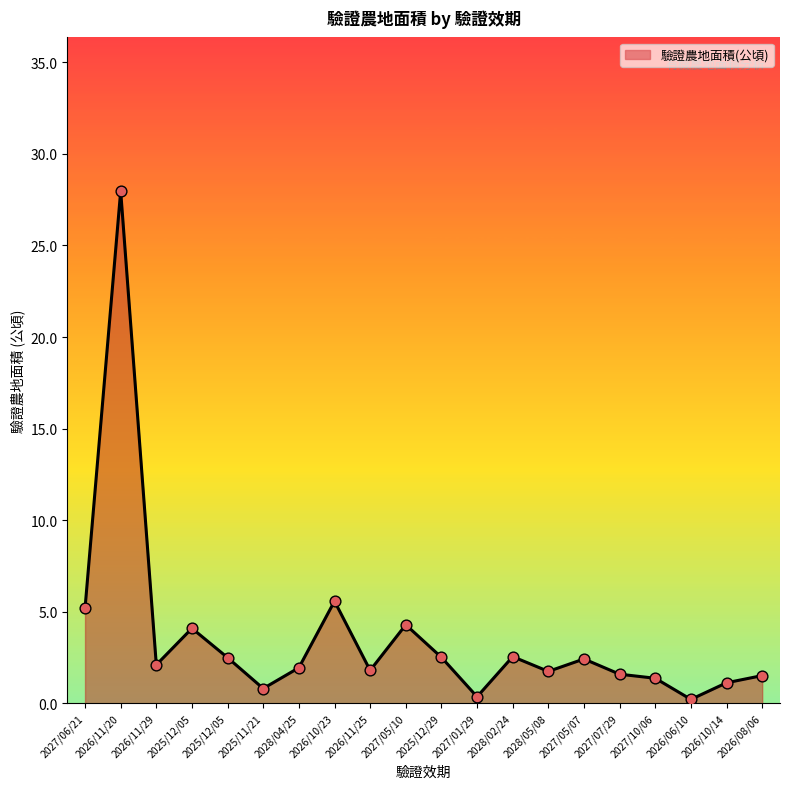

What is the ratio of the value at 2026/10/23 to the value at 2028/05/08?

3.2